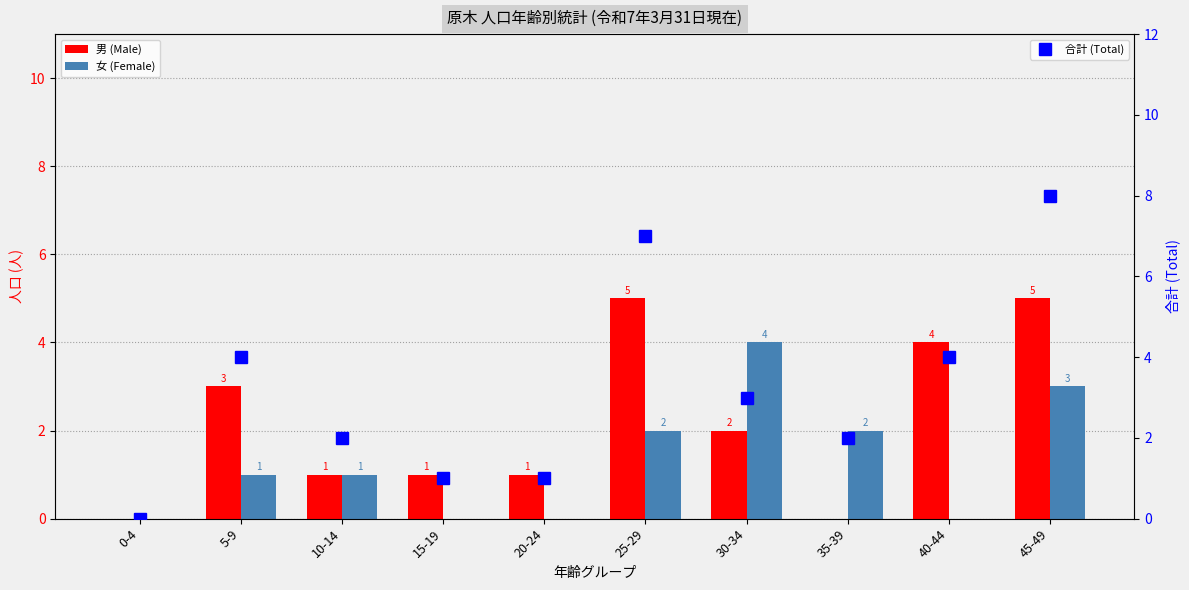

What is the label of the 4th bar from the right?

30-34